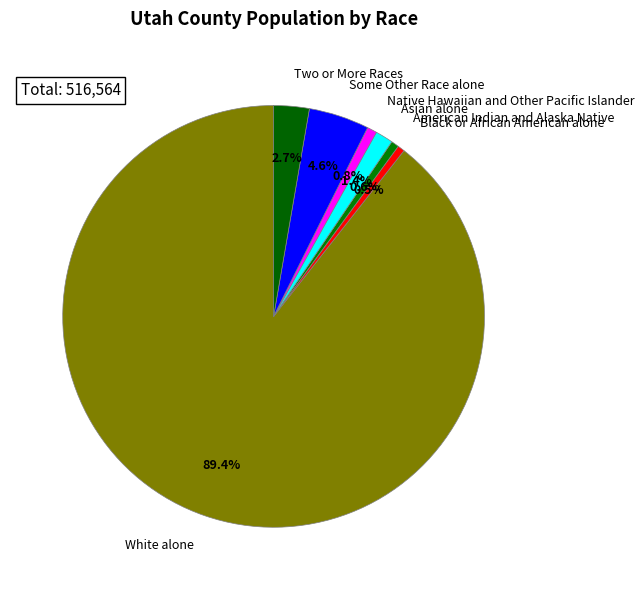

The Some Other Race alone slice represents 5% of the pie. True or false?

True